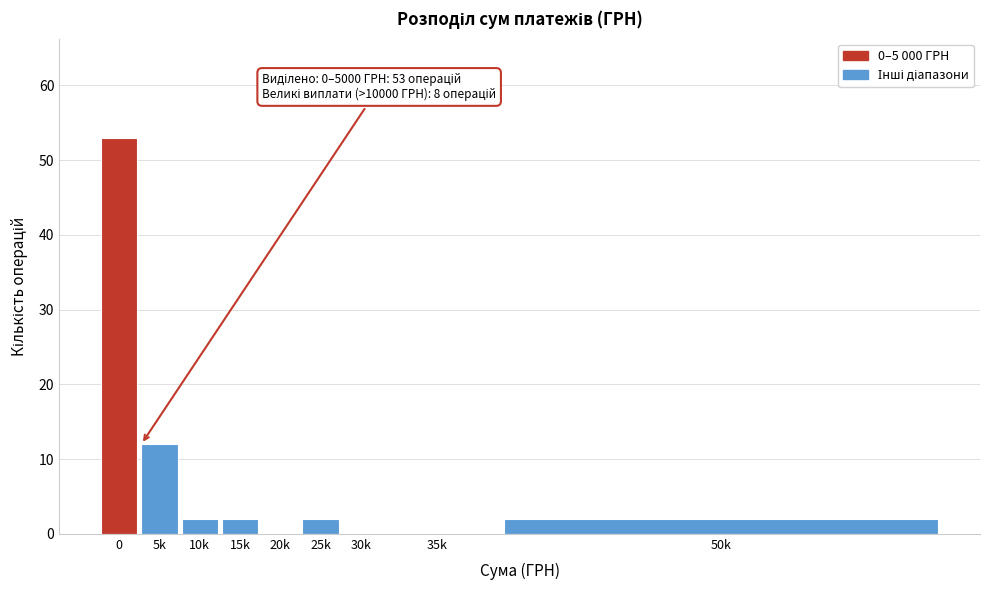

Reading left to right, what are all the values shown in this chart?

0=53	5k=12	10k=2	15k=2	20k=0	25k=2	30k=0	35k=0	50k=2